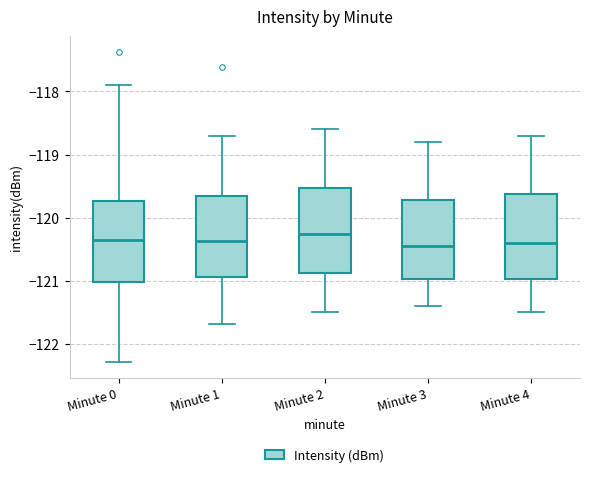

Reading left to right, read every box against the y-axis: the position of its median line, the range the box covers, and the ends of its whiskers. The values are not printed on the chart, so give them approximately, as read against the axis.

Minute 0: median -120.3, box -121.0 to -119.7, whiskers -122.3 to -117.9
Minute 1: median -120.4, box -120.9 to -119.7, whiskers -121.7 to -118.7
Minute 2: median -120.2, box -120.9 to -119.5, whiskers -121.5 to -118.6
Minute 3: median -120.4, box -121.0 to -119.7, whiskers -121.4 to -118.8
Minute 4: median -120.4, box -121.0 to -119.6, whiskers -121.5 to -118.7